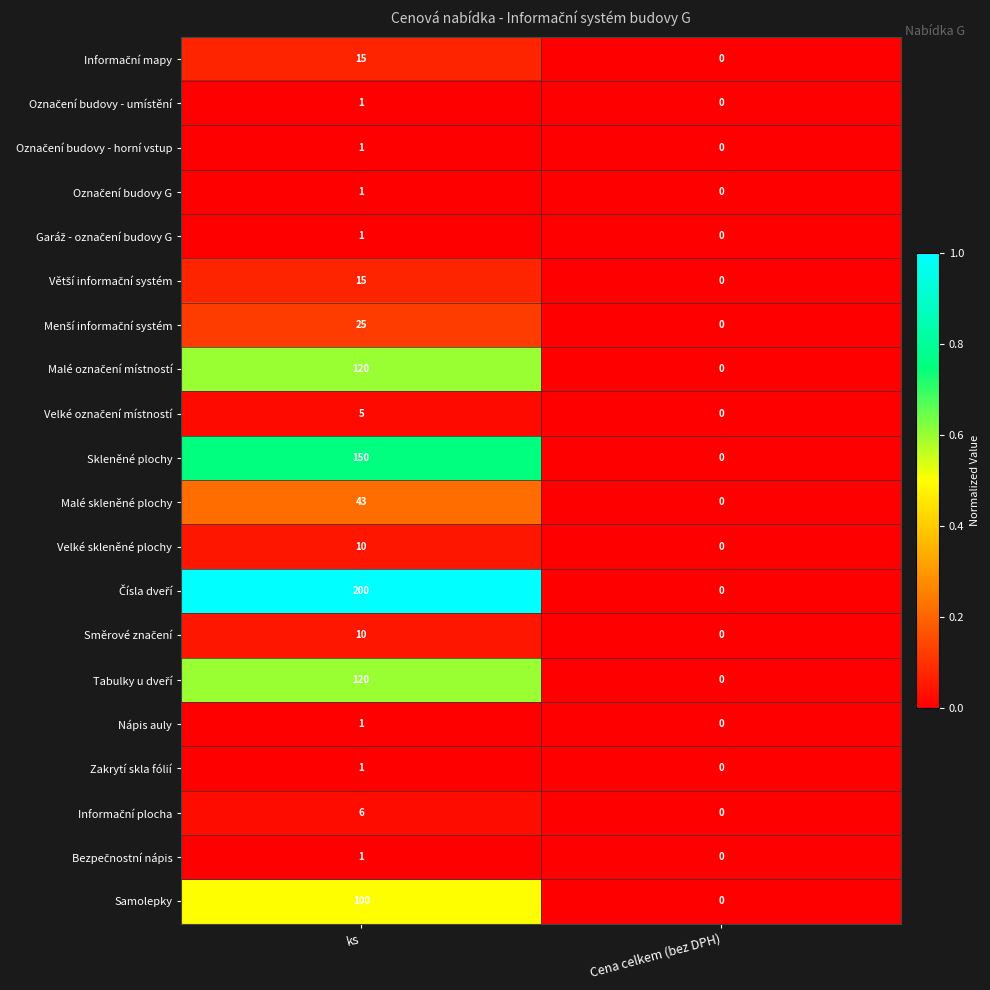

What is the total value across all series at ks?

826